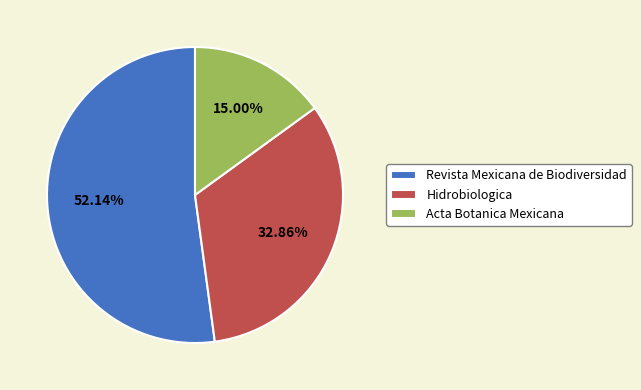

To the nearest percent, what is the average slice percentage?

33%